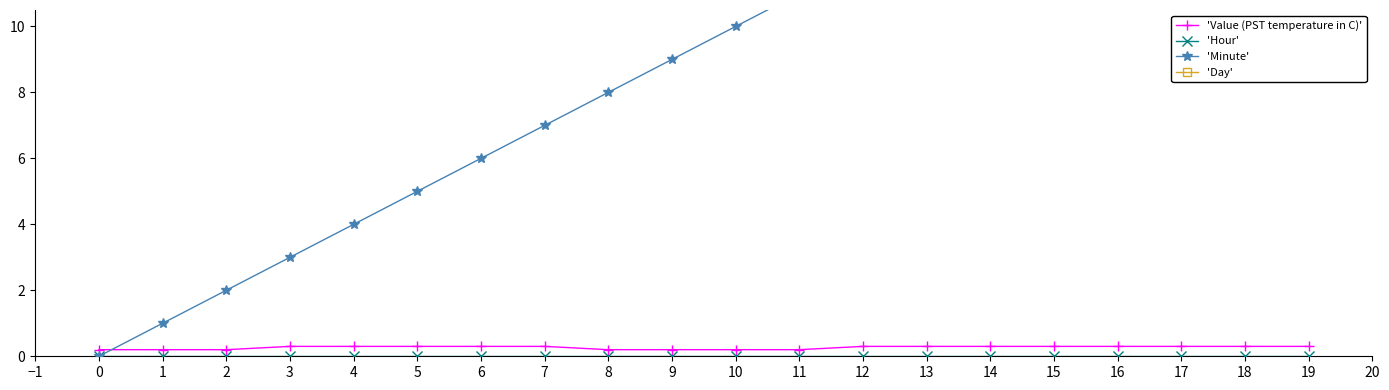

What is the value of the 'Value (PST temperature in C)' point at the 13th from the left?

0.3